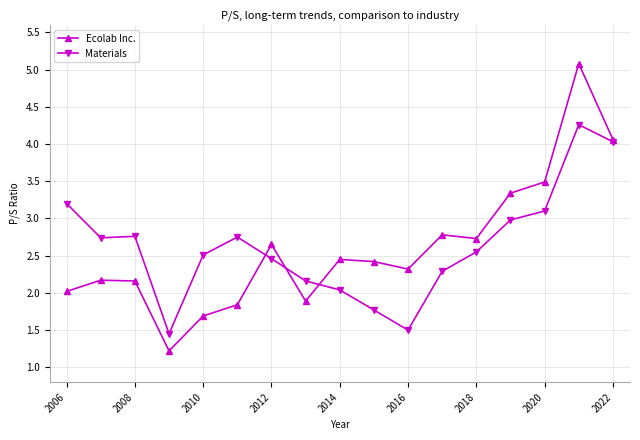

What is the smallest value displayed?

1.2